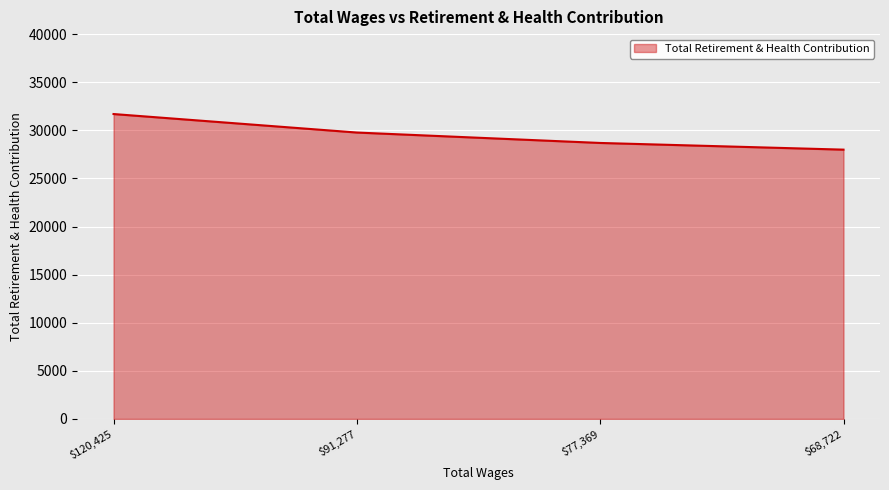

The value at $91,277 is 29769. True or false?

True